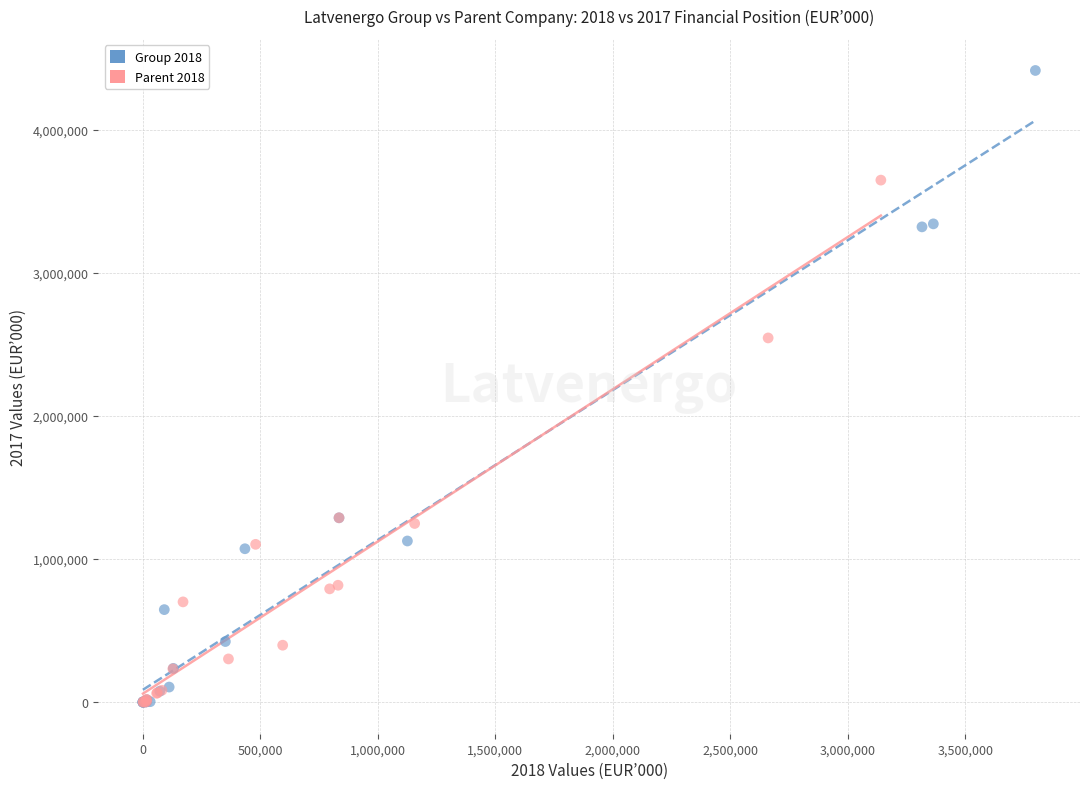

Which series contains the highest Y value?

Group 2018